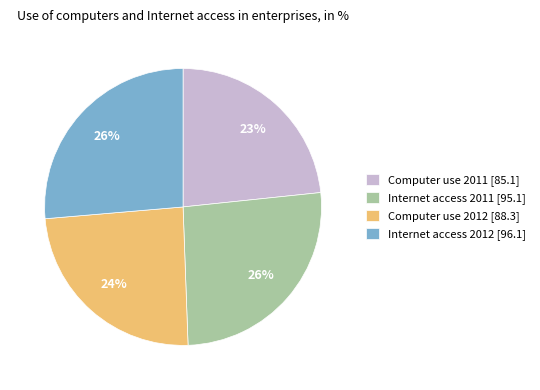

What is the smallest slice in the pie chart?

Computer use 2011 [85.1]